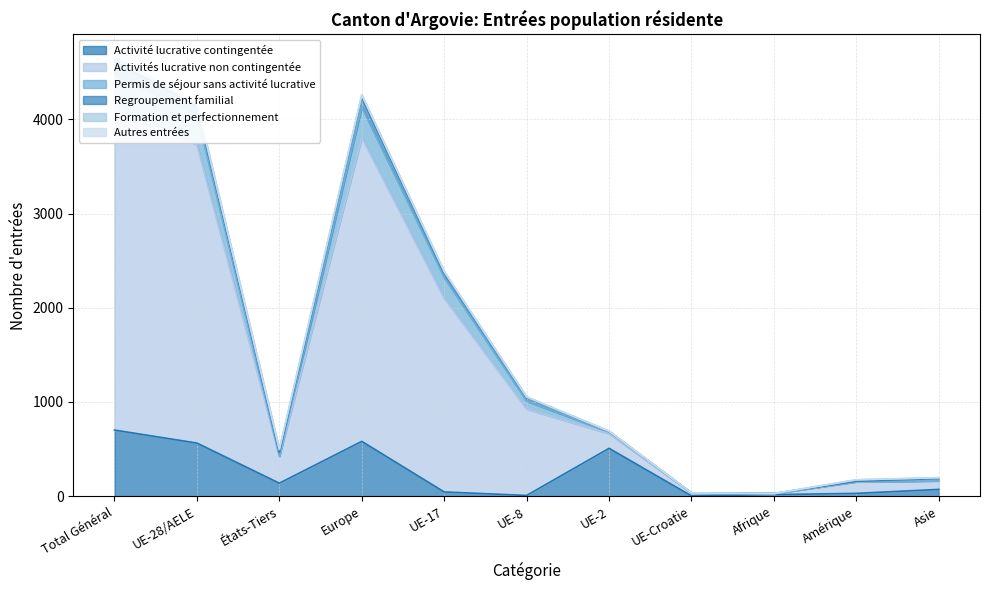

What is the spread (max minus min) of values at Amérique?

129